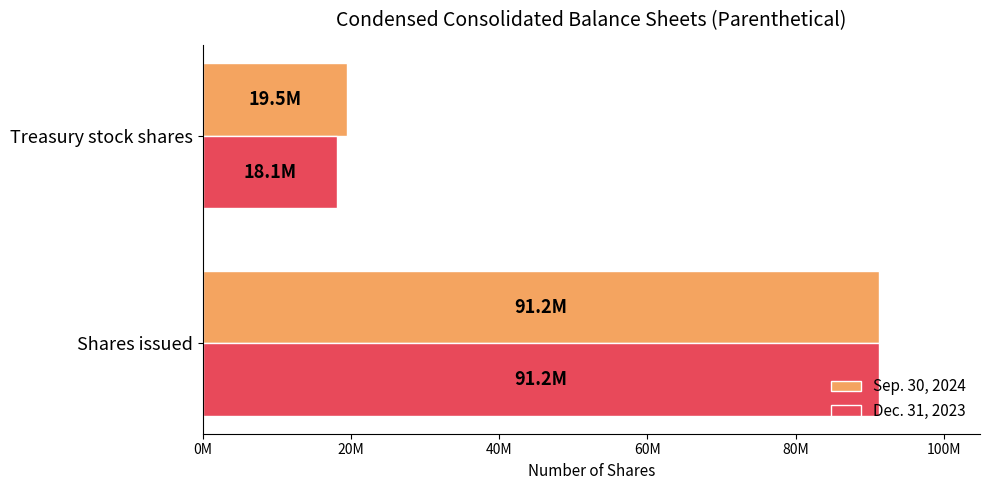

What are all the series names shown in the legend?

Sep. 30, 2024, Dec. 31, 2023